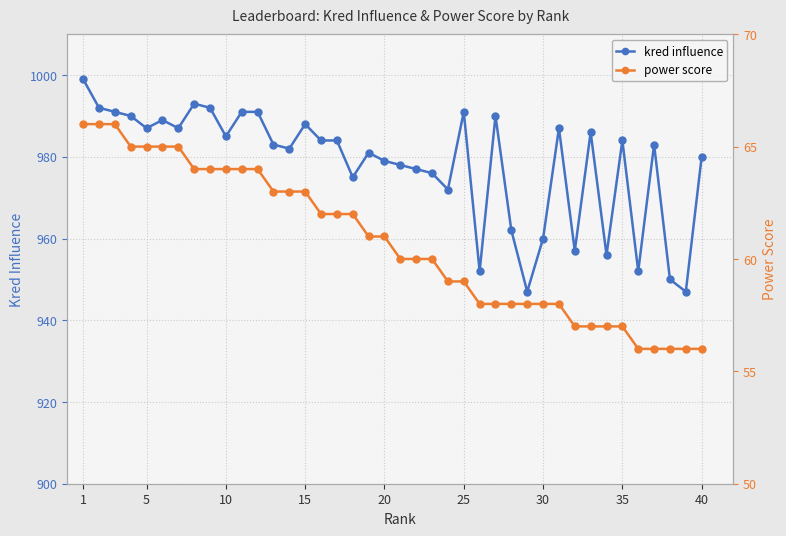

True or false: kred influence and power score cross at least once.

False